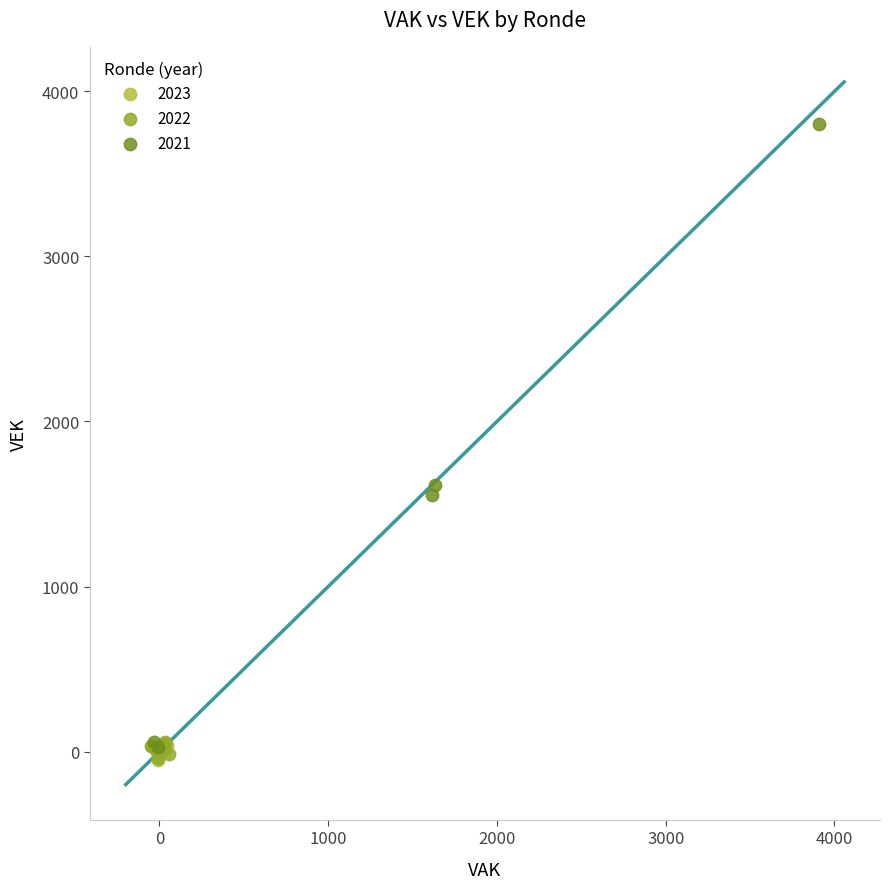

Which series has the largest Y range (max minus min)?

2021